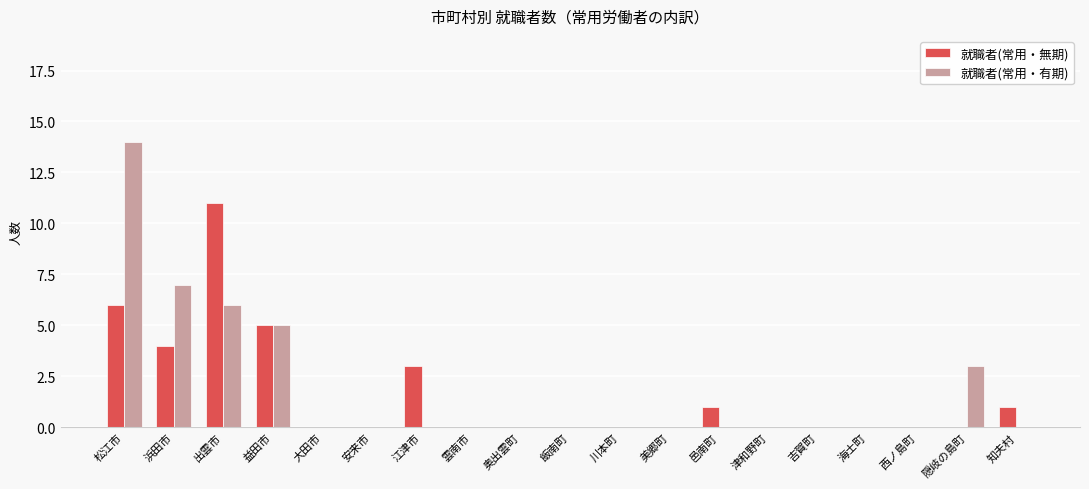

What is the greatest value displayed?

14